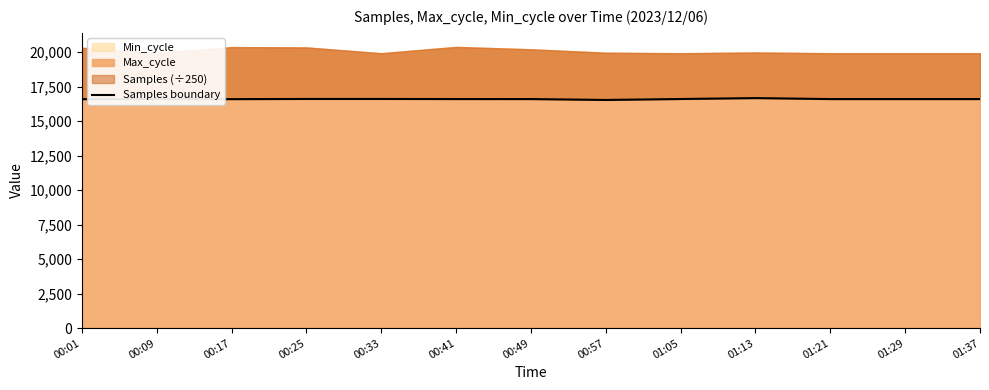

At which category does the chart reach its peak across all series?

01:13